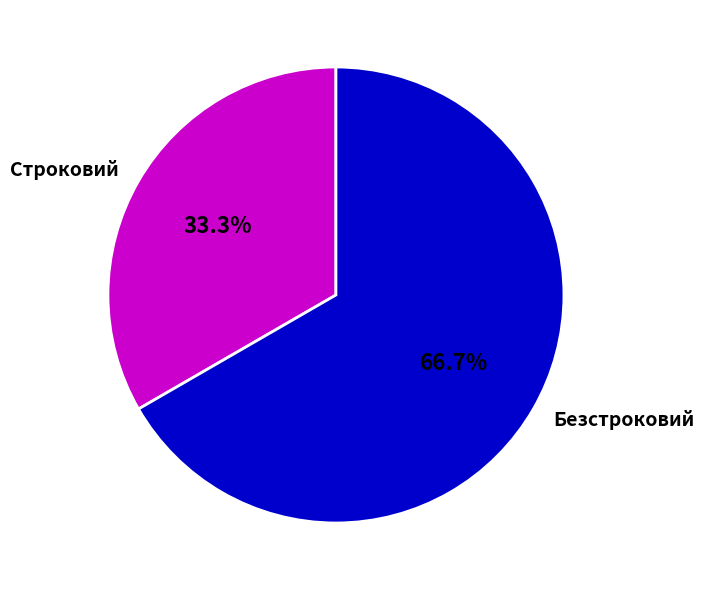

To the nearest percent, what is the average slice percentage?

50%